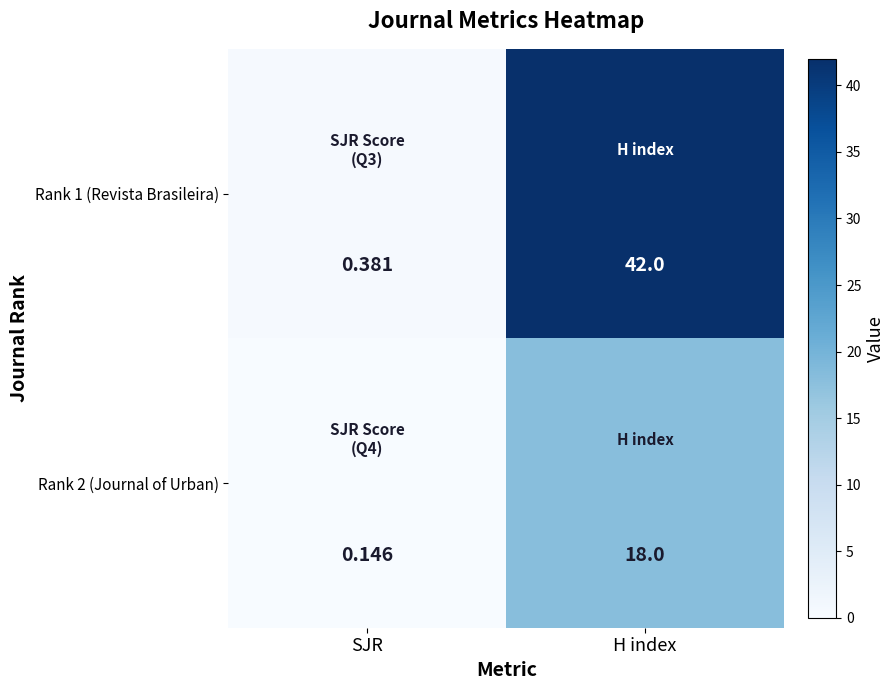

At which category does the chart reach its minimum across all series?

SJR